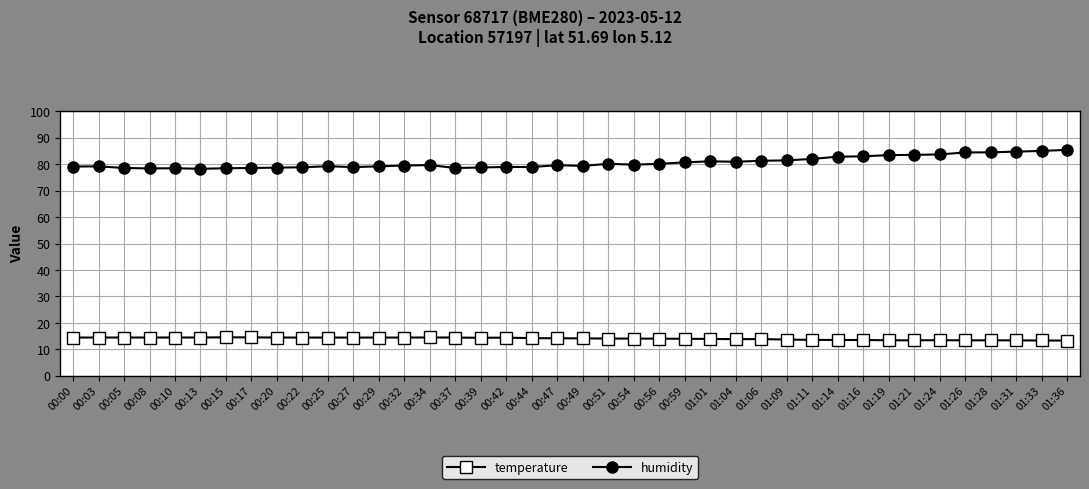

Is the value of humidity at 01:24 greater than the value of temperature at 01:21?

Yes